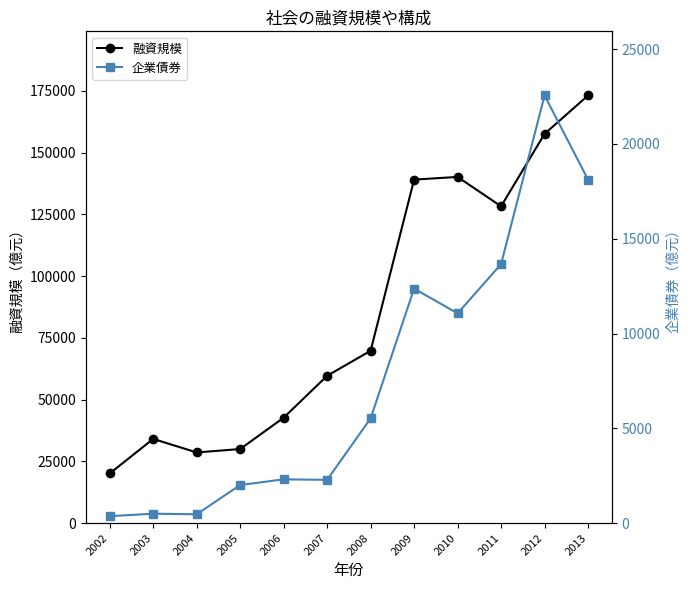

At which label does 企業債券 first exceed 5523?

2009